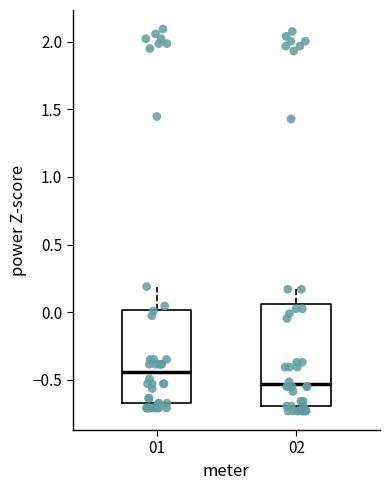

Reading left to right, transcribe this box plot: for each box, give where its median line is, the range the box spans, and where its two whiskers end, as read against the y-axis. The values are not printed on the chart, so give them approximately, as read against the axis.

01: median -0.45, box -0.65 to 0.00, whiskers -0.70 to 0.20
02: median -0.55, box -0.70 to 0.05, whiskers -0.75 to 0.15